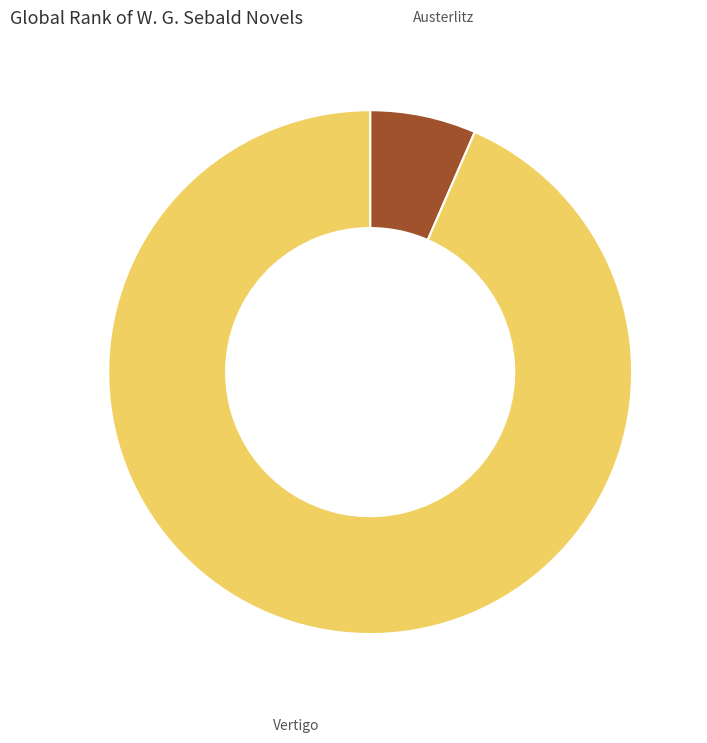

Is there any slice that represents more than half of the pie?

Yes